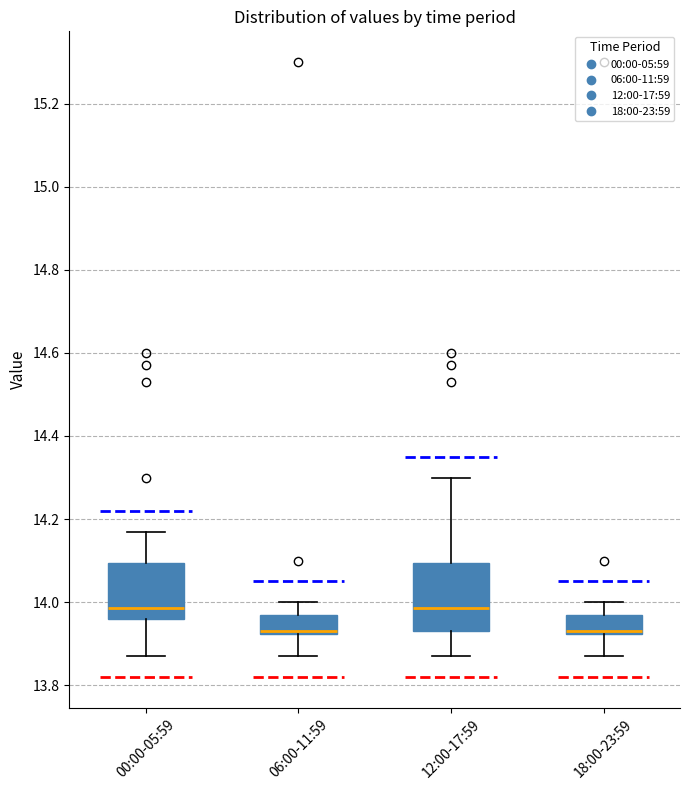

Comparing the boxes themselves (not the whiskers), which one is the tallest?

12:00-17:59